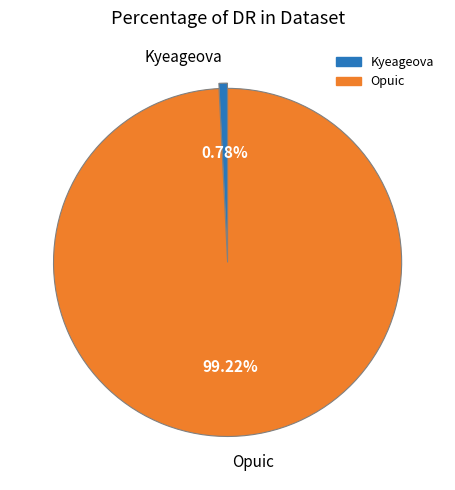

To the nearest percent, what percentage of the pie is Opuic?

99%